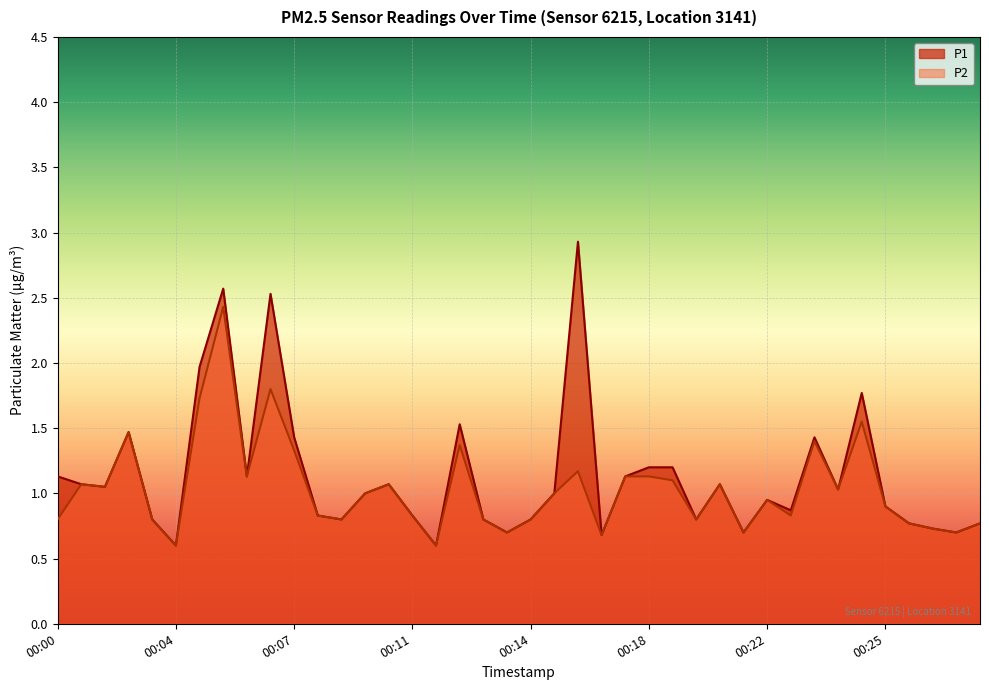

Reading left to right, what are all the values shown in this chart?

P1: 1.1	1.1	1.1	1.5	0.8	0.6	2.0	2.6	1.1	2.5	1.4	0.8	0.8	1.0	1.1	0.8	0.6	1.5	0.8	0.7	0.8	1.0	2.9	0.7	1.1	1.2	1.2	0.8	1.1	0.7	0.9	0.9	1.4	1.0	1.8	0.9	0.8	0.7	0.7	0.8
P2: 0.8	1.1	1.1	1.5	0.8	0.6	1.7	2.4	1.1	1.8	1.3	0.8	0.8	1.0	1.1	0.8	0.6	1.4	0.8	0.7	0.8	1.0	1.2	0.7	1.1	1.1	1.1	0.8	1.1	0.7	0.9	0.8	1.4	1.0	1.6	0.9	0.8	0.7	0.7	0.8